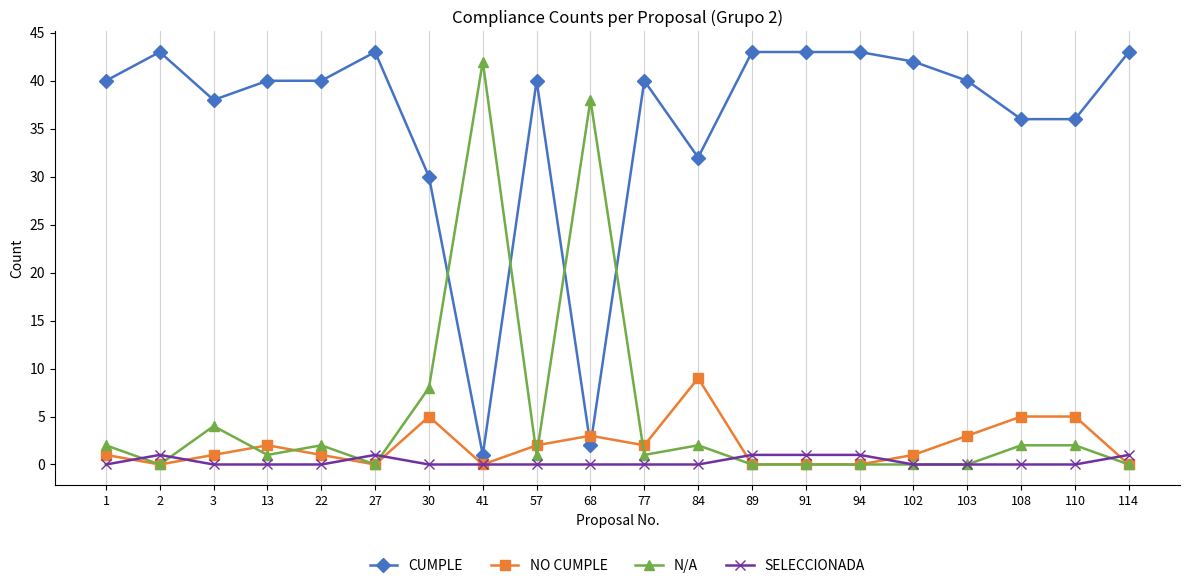

Where is the first local minimum for NO CUMPLE?

2